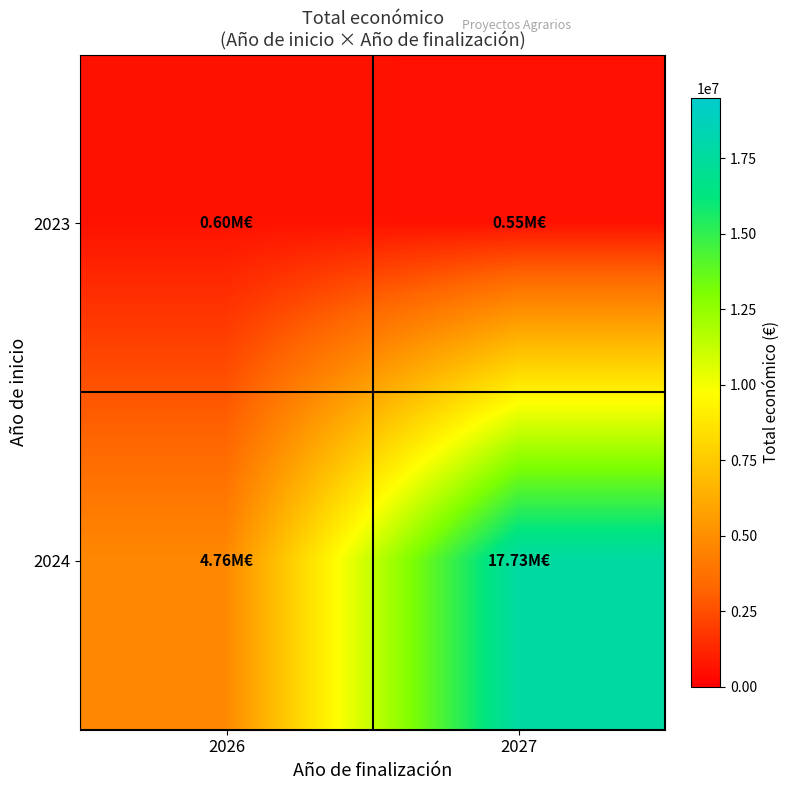

Reading right to left, extract all data points from this chart.

2023: 2027=551196	2026=598909
2024: 2027=17729489	2026=4758194